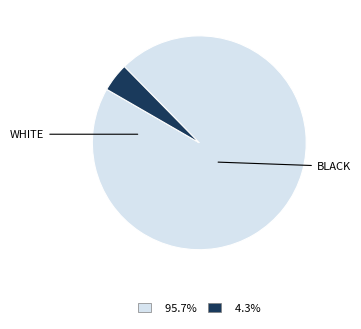

Is there any slice that represents more than half of the pie?

Yes